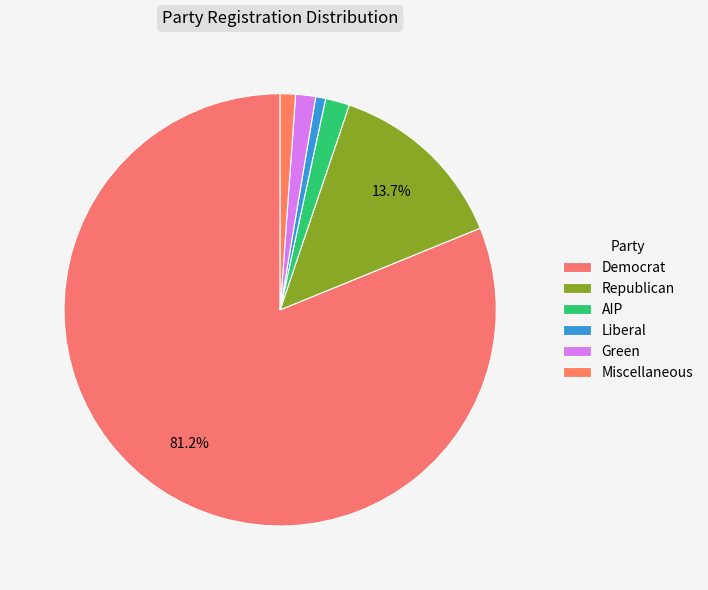

How many segments does this pie chart have?

6